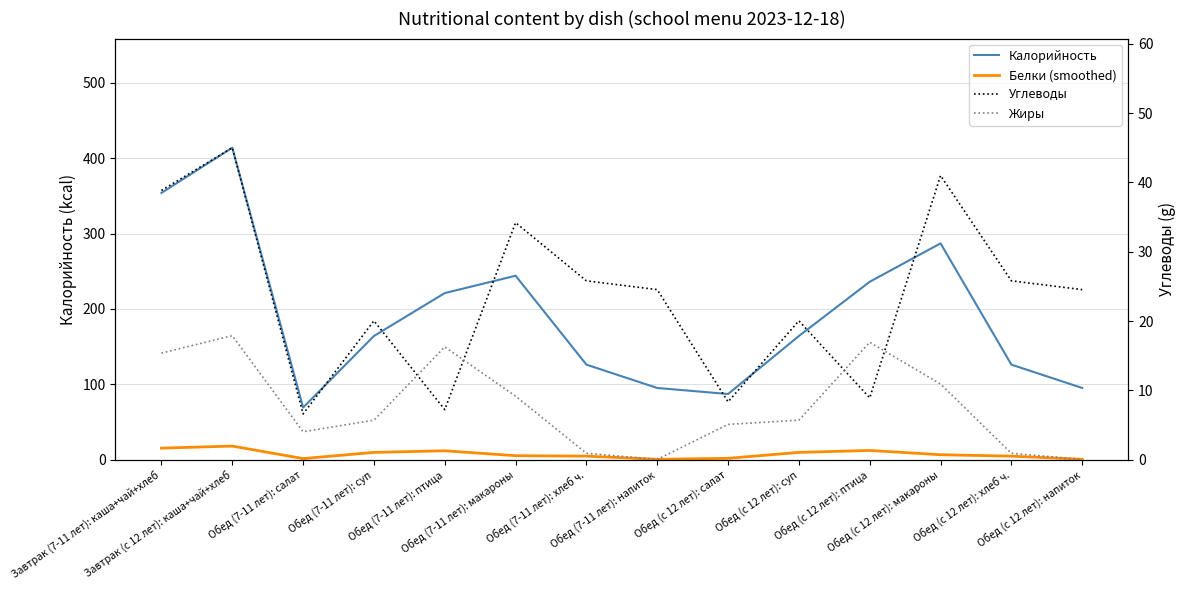

What is the label of the 5th point from the right?

Обед (с 12 лет): суп